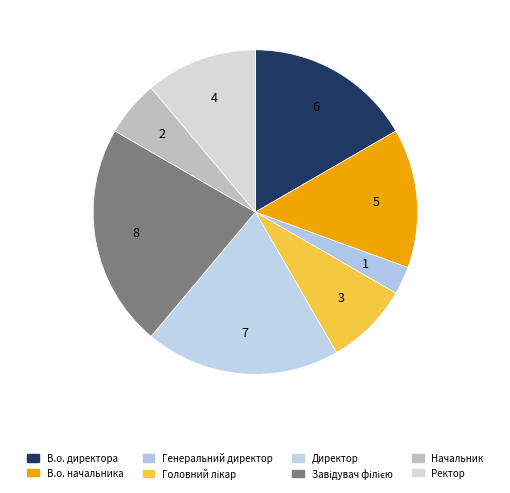

Is there a majority slice in this chart?

No